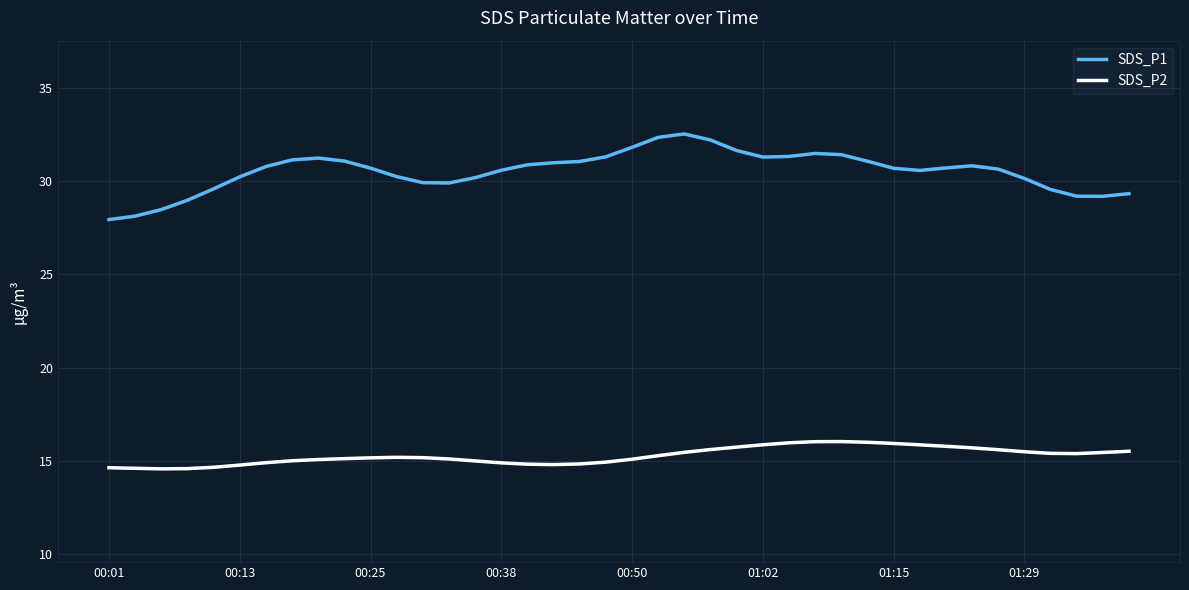

Rank the series by their maximum value, from highest to lowest.

SDS_P1, SDS_P2